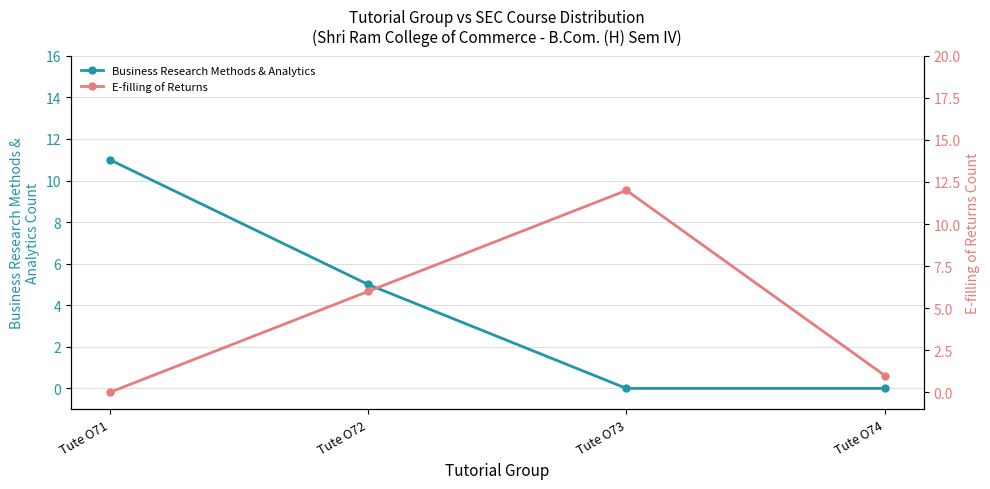

What are all the series names shown in the legend?

Business Research Methods & Analytics, E-filling of Returns